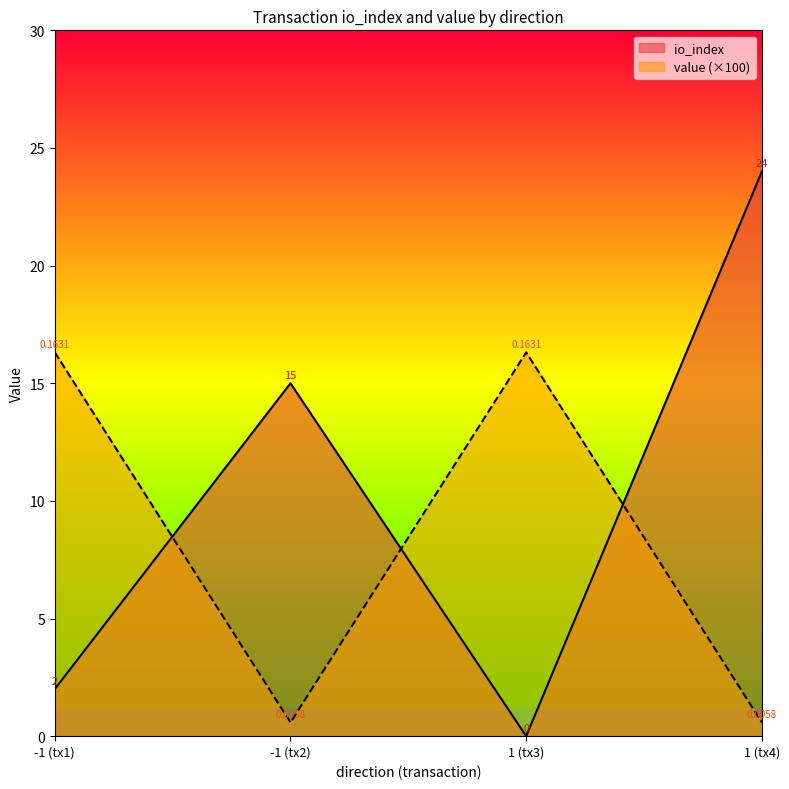

The io_index series shows 4.5 at -1 (tx2). True or false?

False